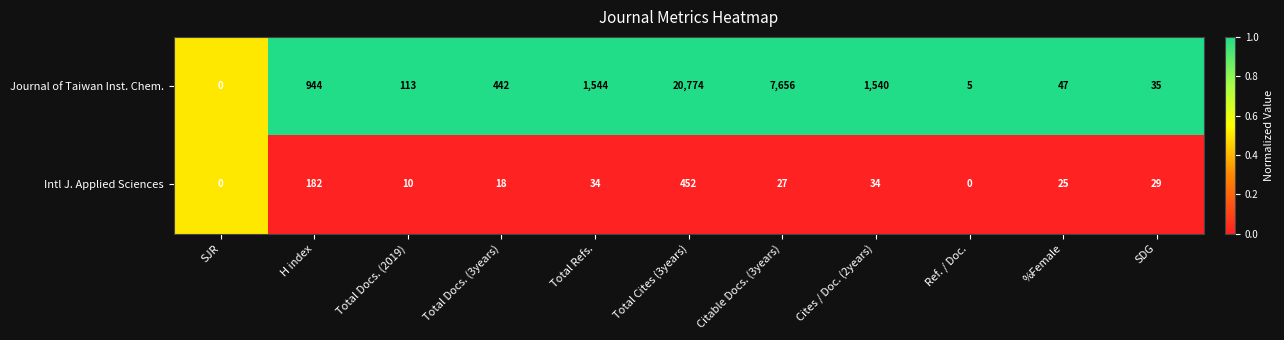

List the series in order of their peak value, lowest first.

Intl J. Applied Sciences, Journal of Taiwan Inst. Chem.